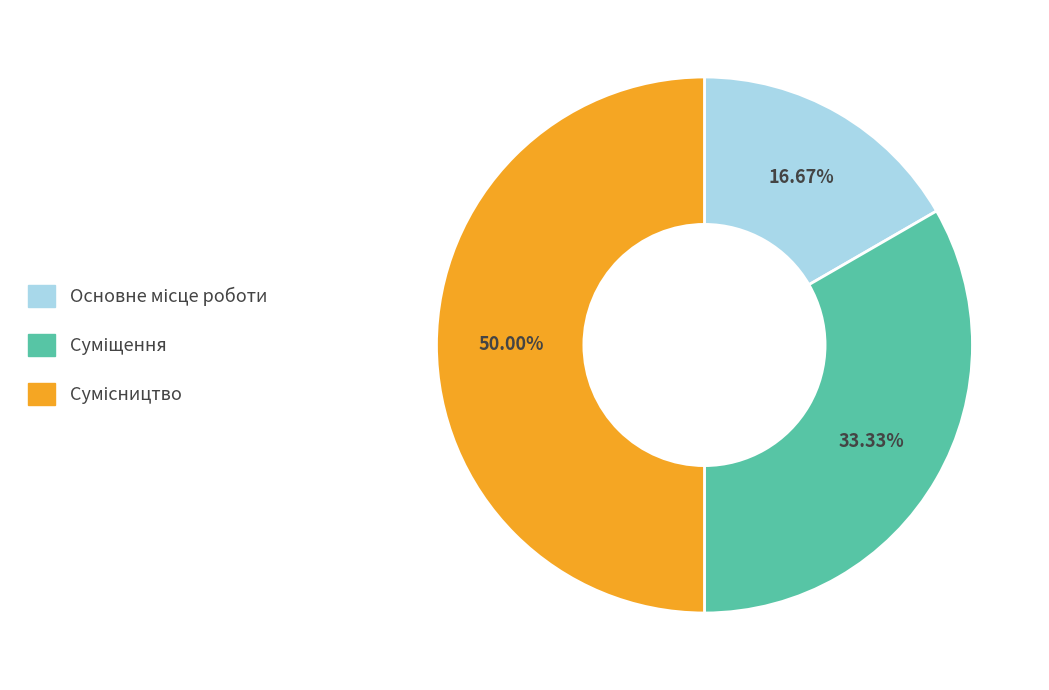

How much of the chart is everything except Суміщення?

66.7%